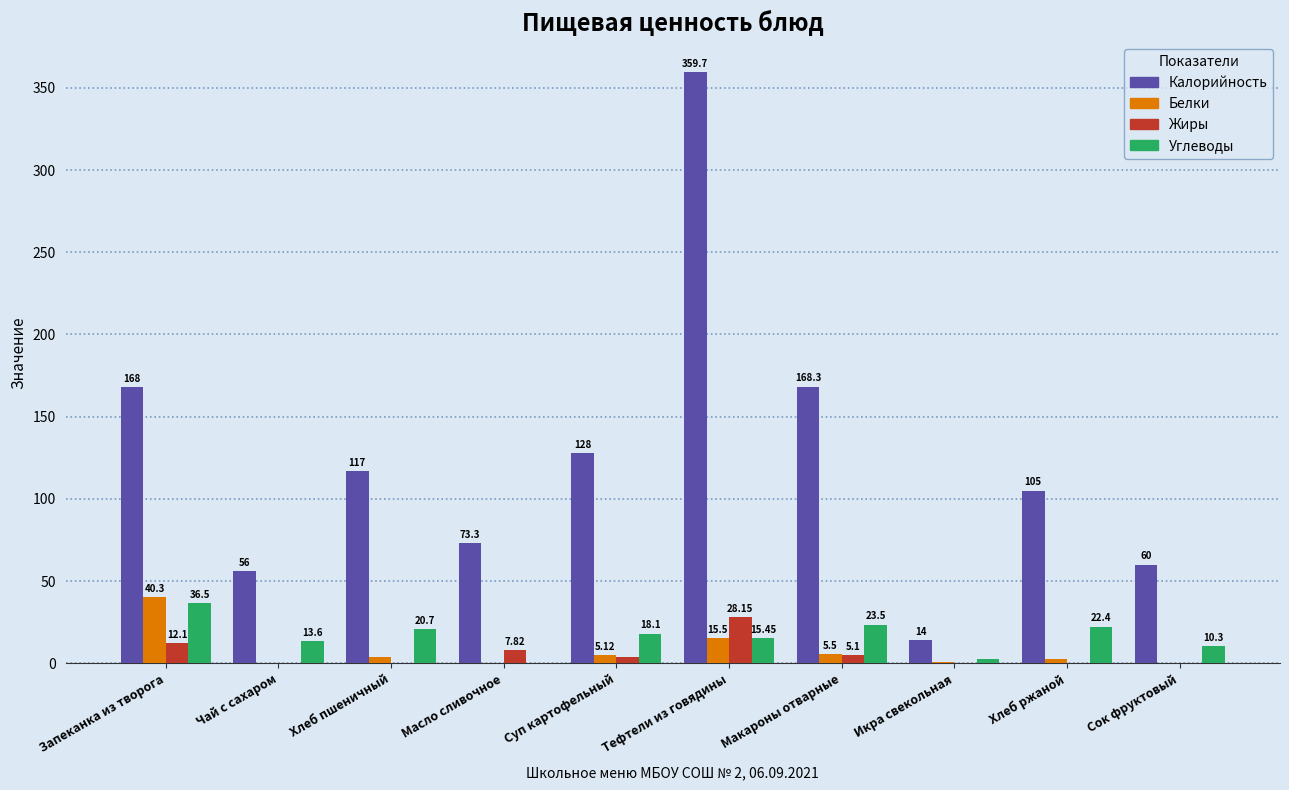

What is the sum of the Белки values at Макароны отварные and Масло сливочное?

5.6